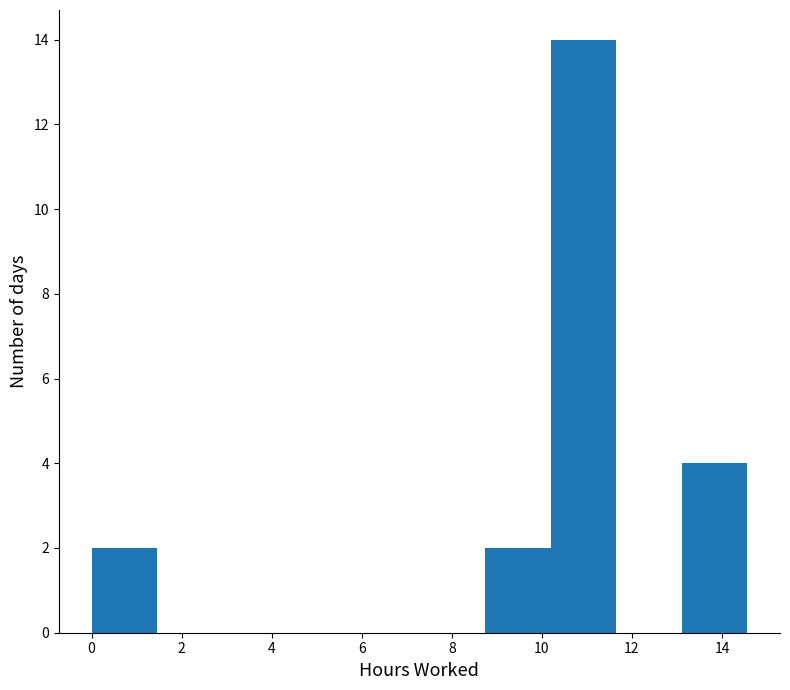

Reading left to right, list every bar in this chart as the range it spans on the x-axis followed by its height. Neither the bar edges nor the heights are printed on the chart, so give them approximately, as read against the axes.

0.0 to 1.4: 2
1.4 to 3.0: 0
3.0 to 4.4: 0
4.4 to 5.8: 0
5.8 to 7.2: 0
7.2 to 8.8: 0
8.8 to 10.2: 2
10.2 to 11.6: 14
11.6 to 13.2: 0
13.2 to 14.6: 4